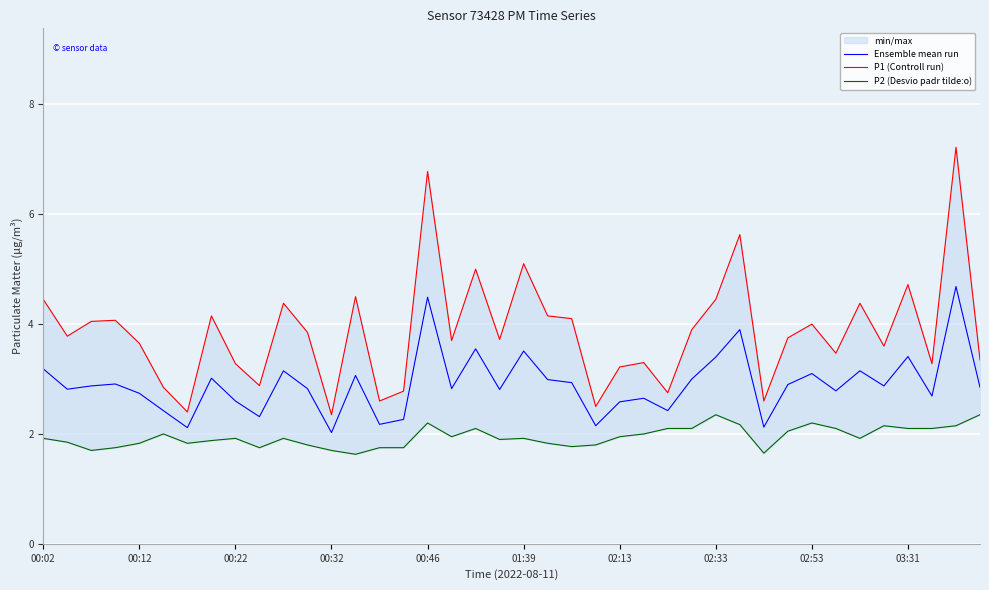

What is the minimum value for Ensemble mean run?

2.0